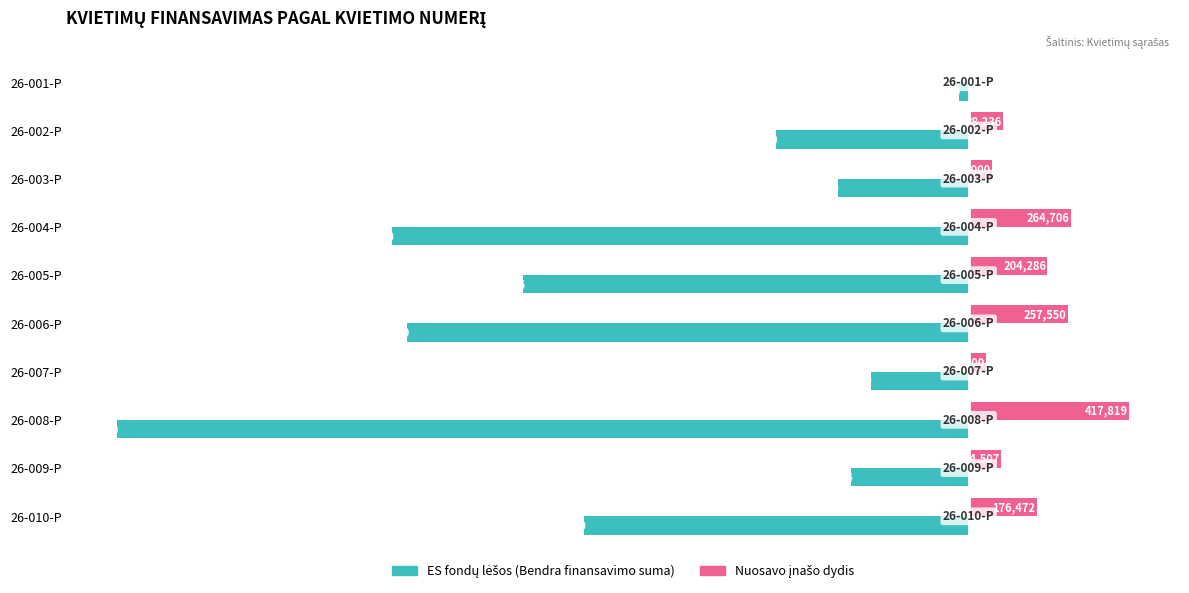

At which category is the sum across all series the highest?

26-001-P